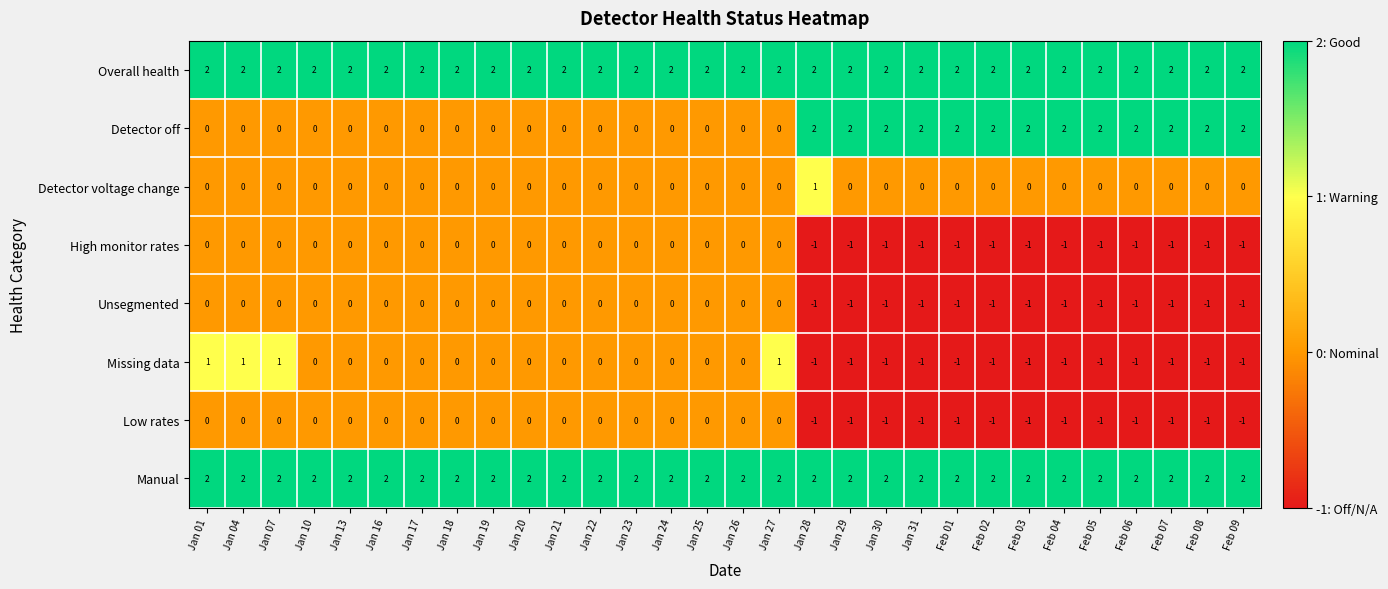

Is the value of Missing data at Jan 24 greater than the value of Unsegmented at Feb 03?

Yes